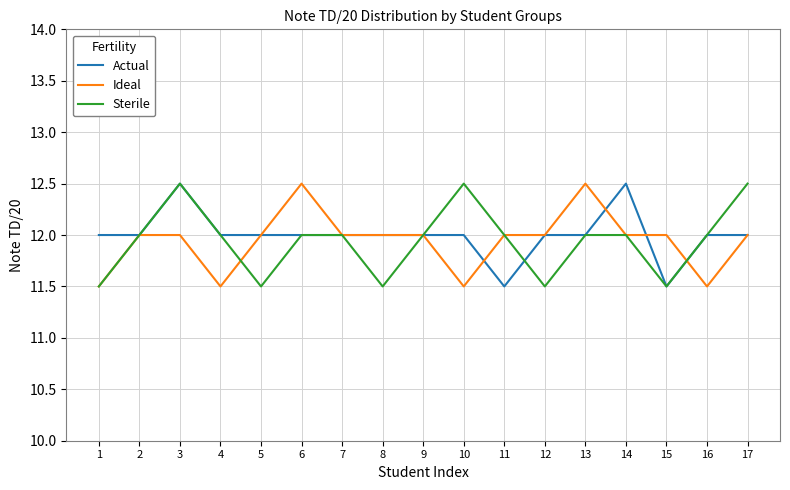

What is the spread (max minus min) of values at 5?

0.5